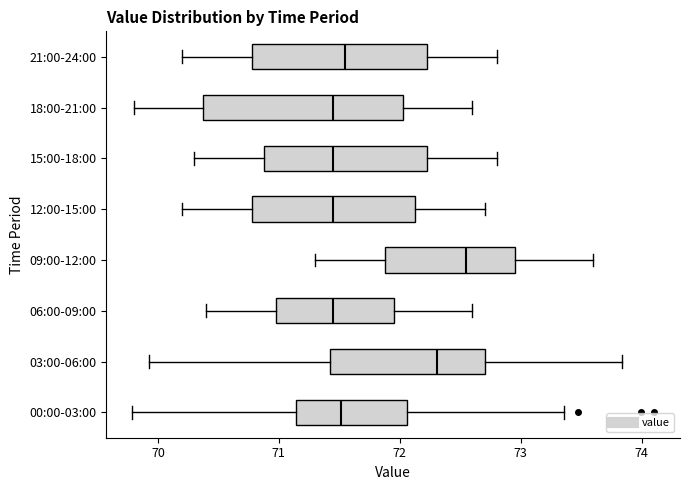

Where does the left whisker of the box for 09:00-12:00 end on the x-axis? The values are not printed on the chart, so give them approximately, as read against the axis.

71.3